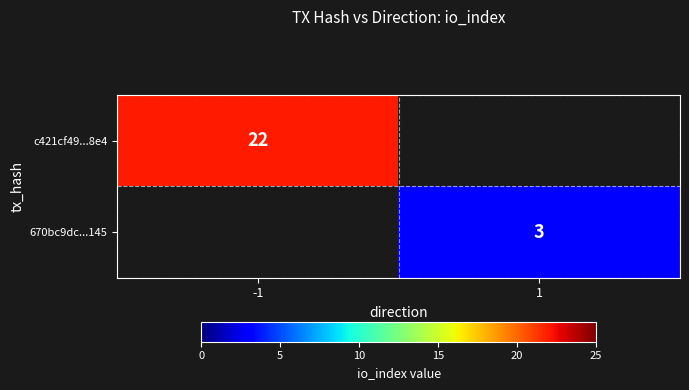

True or false: c421cf49...8e4 has a value of 37 at -1.

False